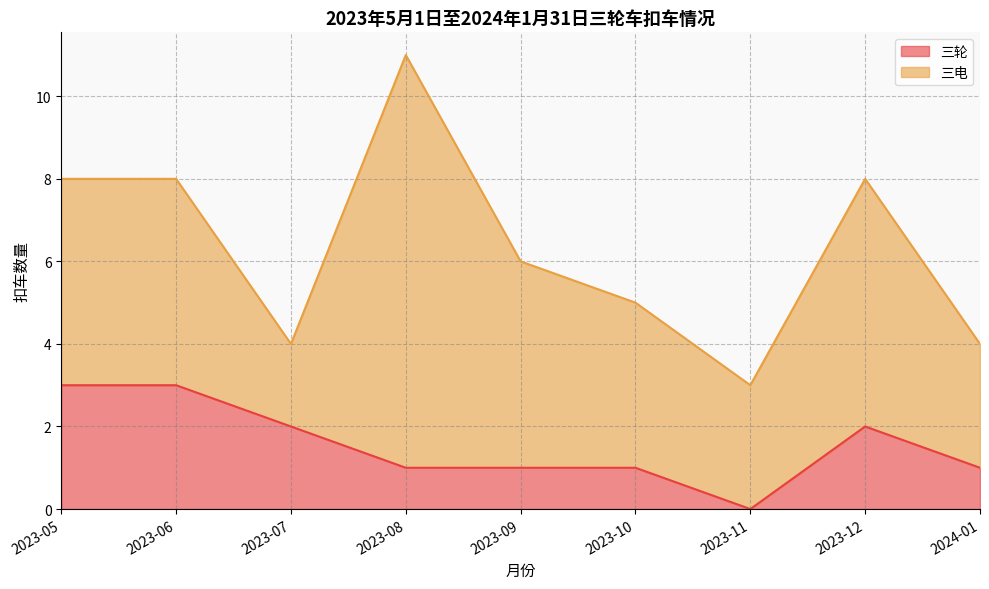

True or false: the data shows 1 at 2023-07.

False